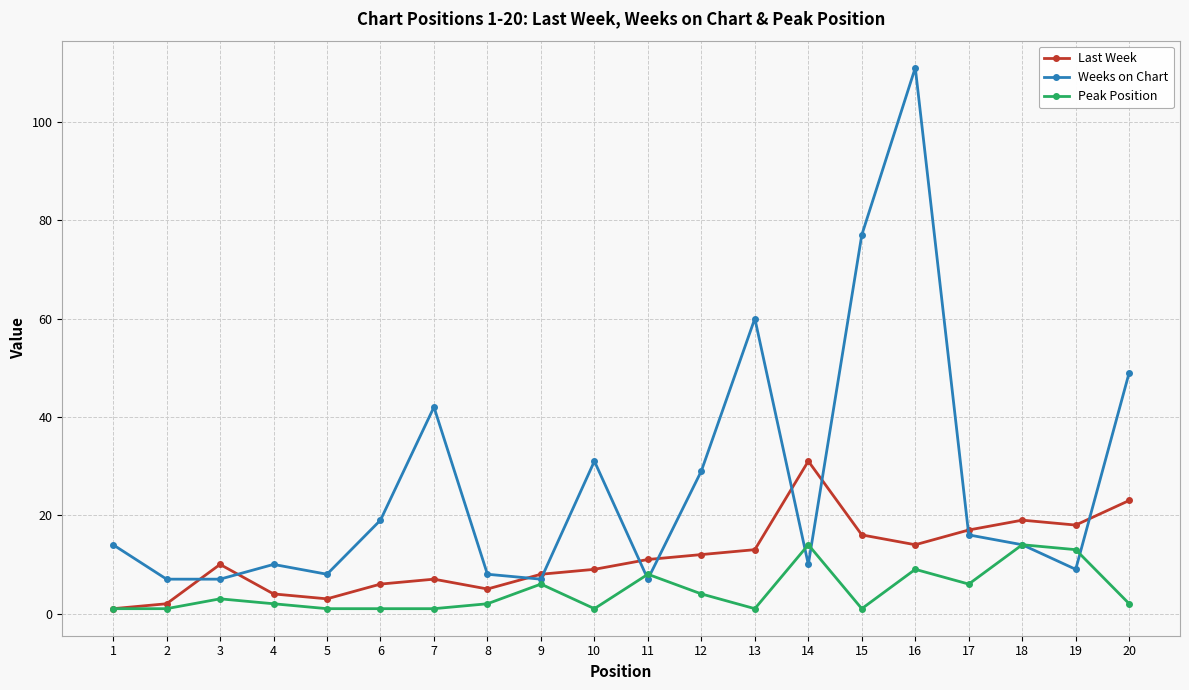

Does the chart have visible grid lines?

Yes